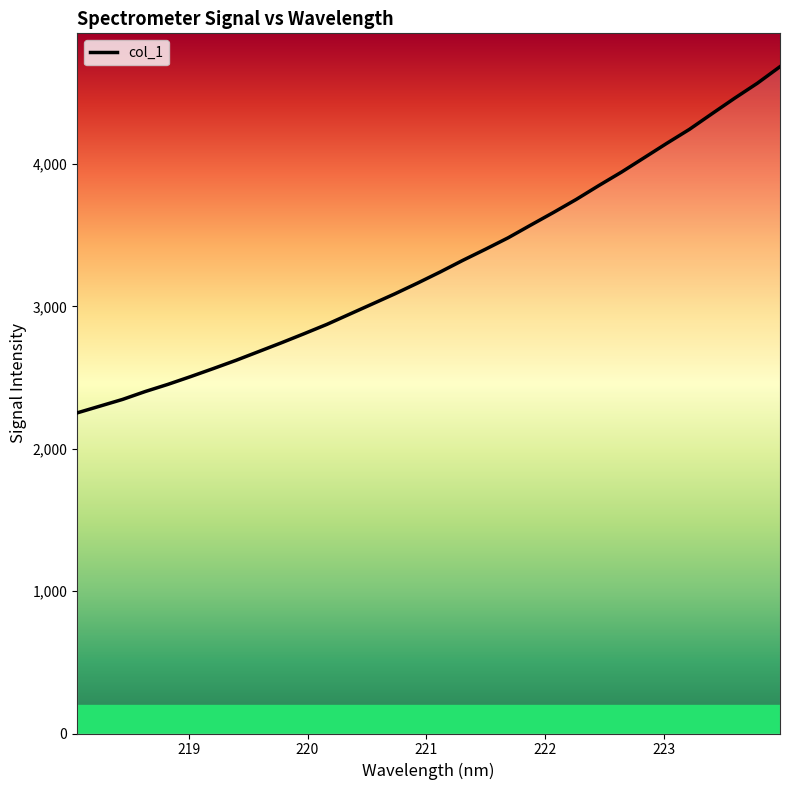

What is the minimum value shown in the chart?

2252.1